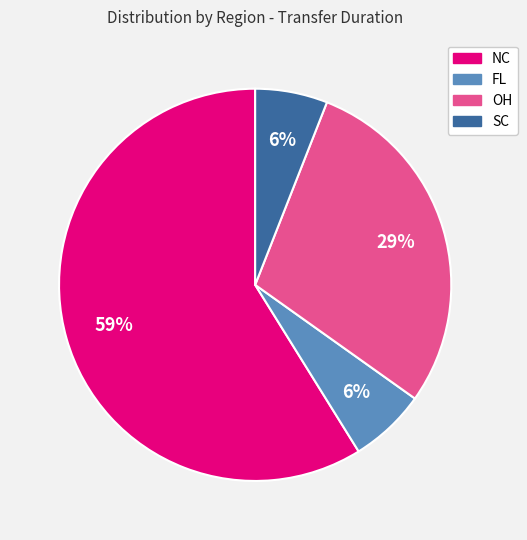

How many slices are in this pie chart?

4